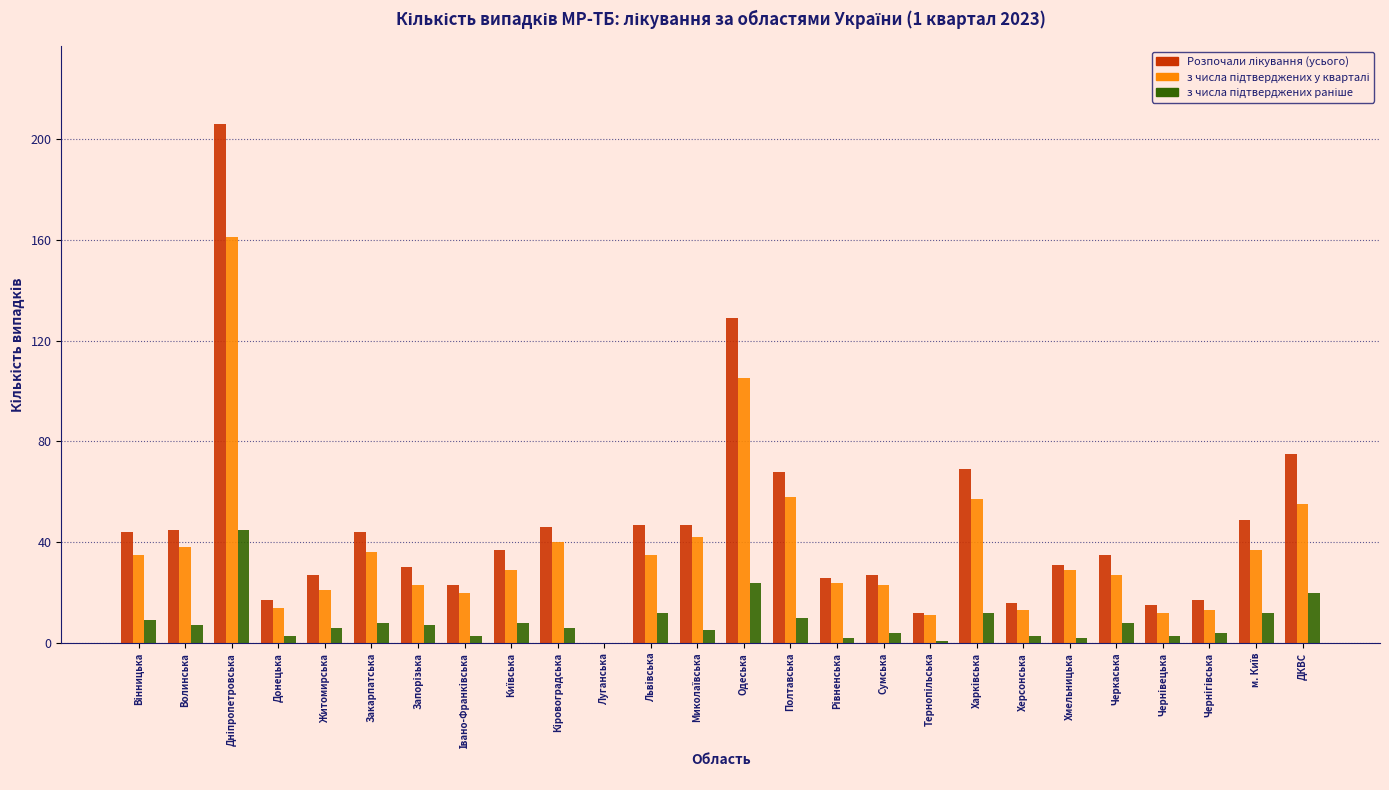

What is the greatest value displayed?

206